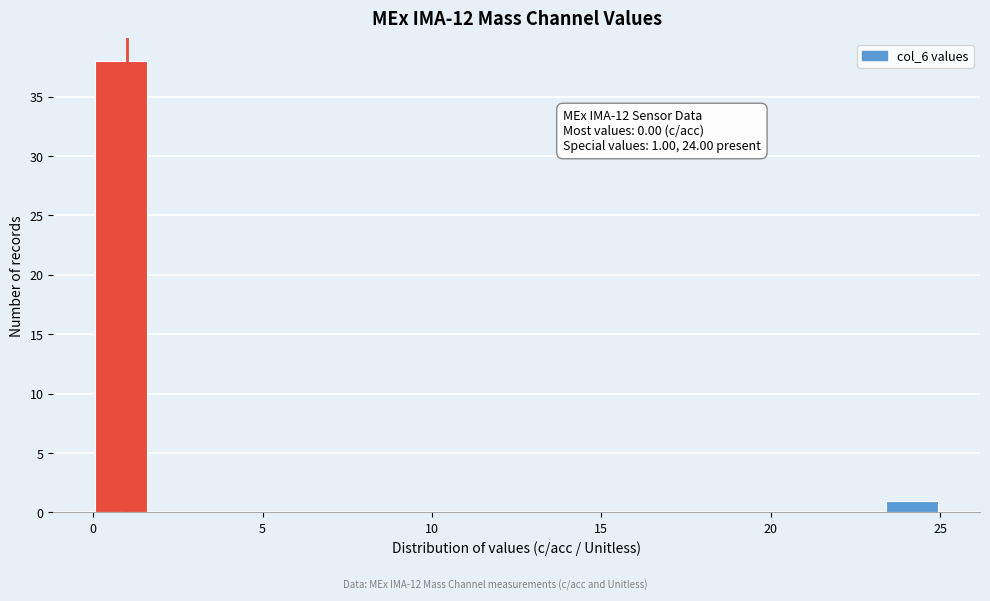

Around what value on the x-axis is the tallest bar? Give the approximate position of its centre, as read against the axis.

1.0